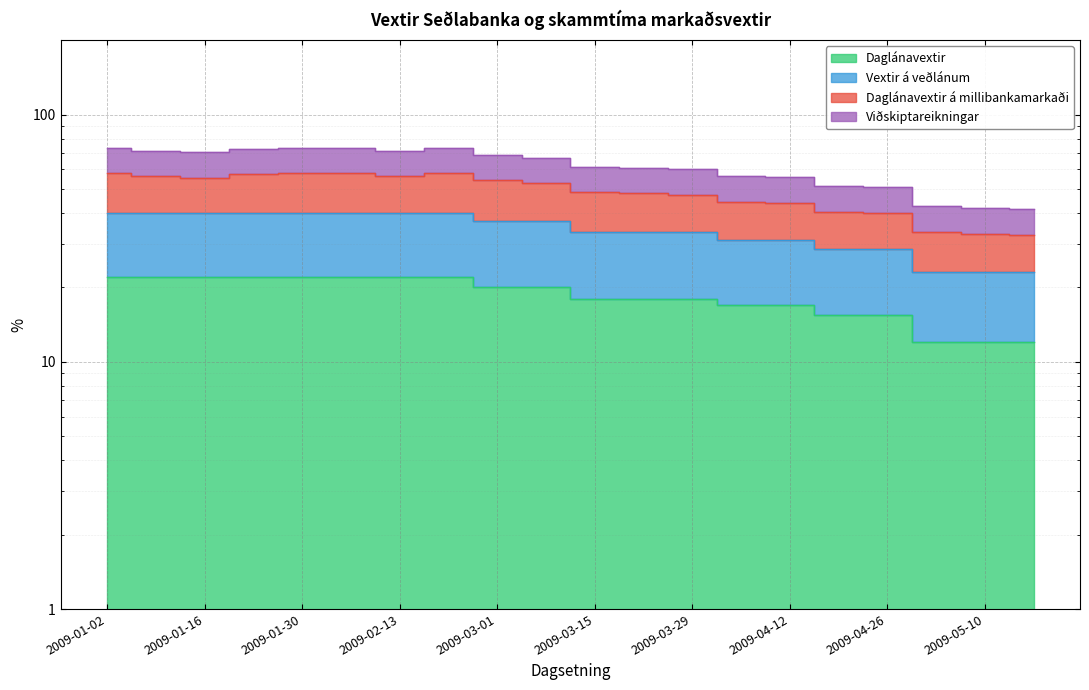

Between 2009-01-16 and 2009-05-03, which series saw the biggest shift?

Viðskiptareikningar